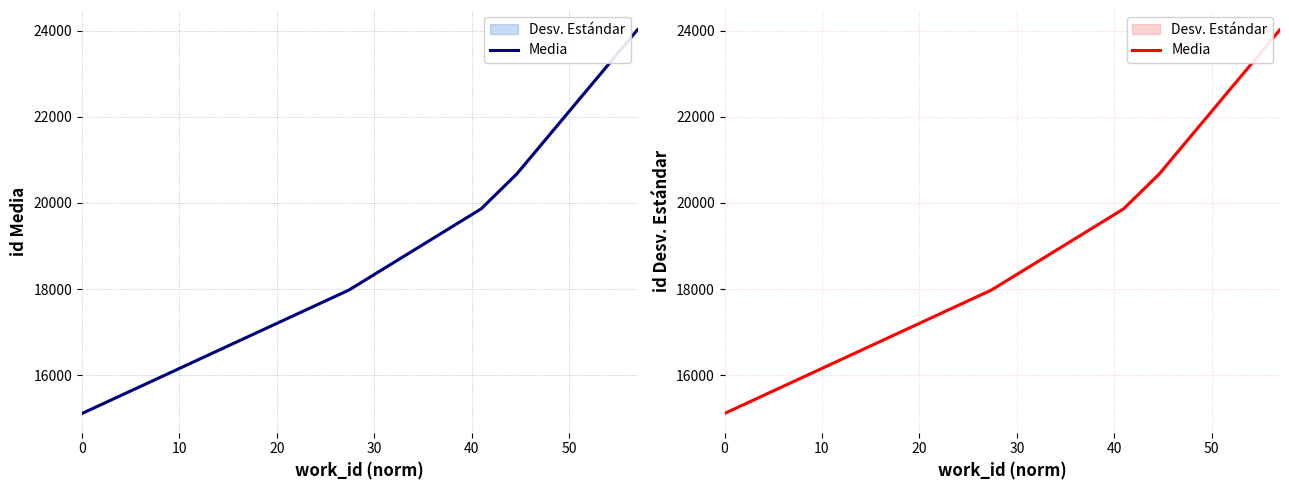

Is it true that the value at 30 is 34422.3?

False